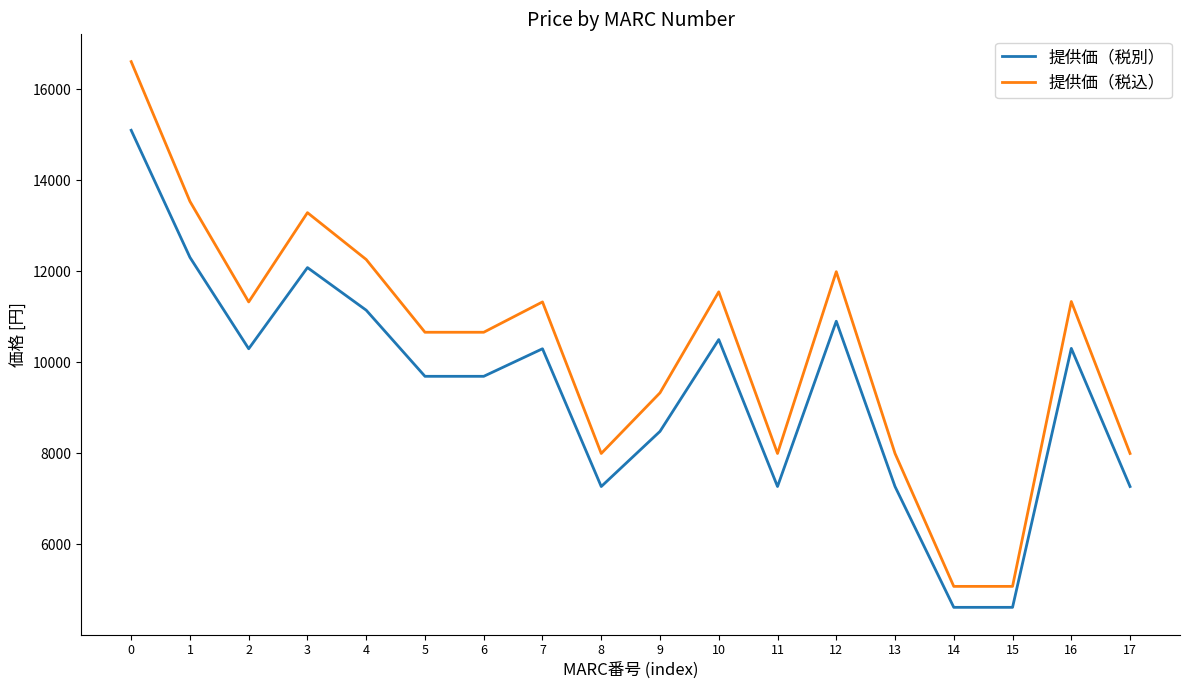

Where is the first local minimum for 提供価（税込）?

2